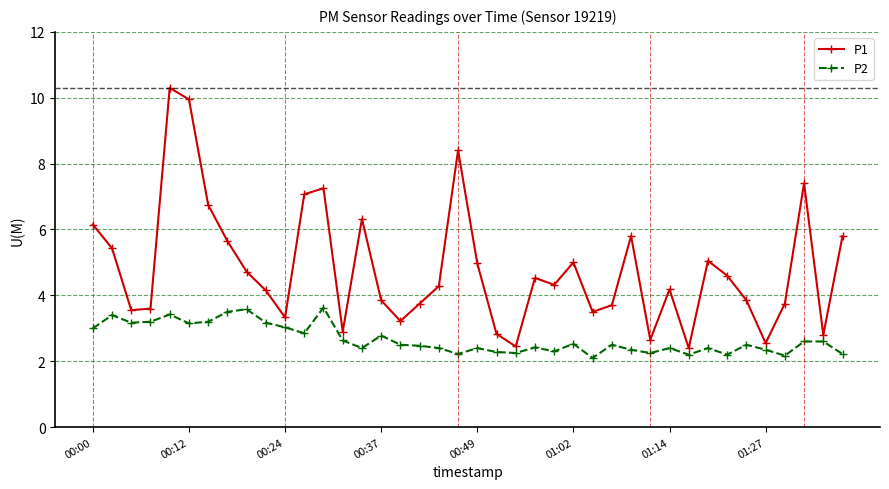

True or false: P2 and P1 cross at least once.

False